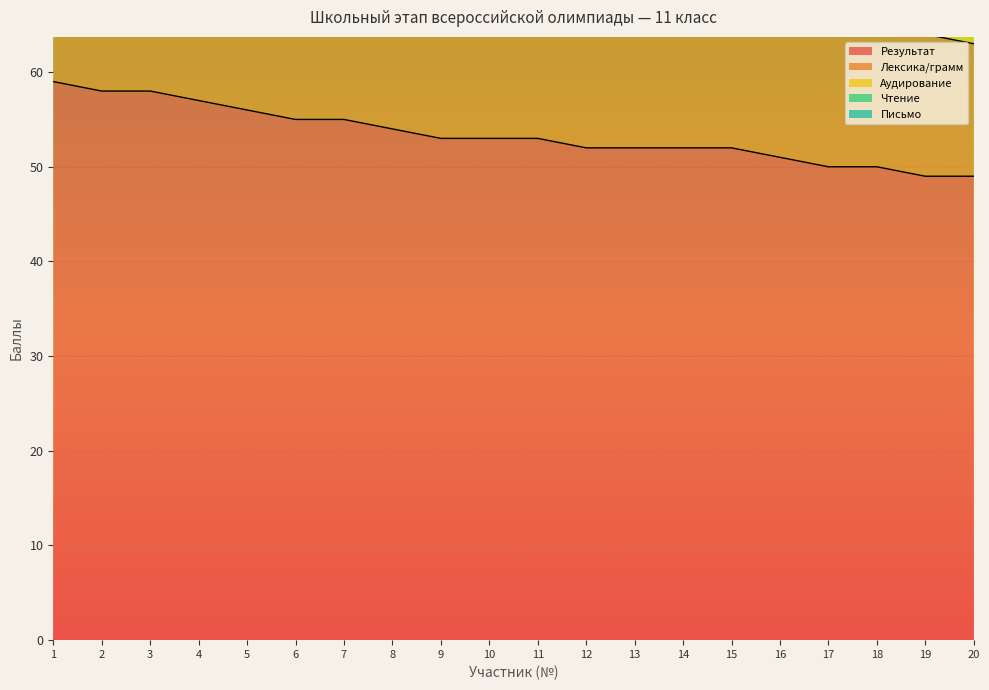

True or false: Аудирование and Чтение cross at least once.

False